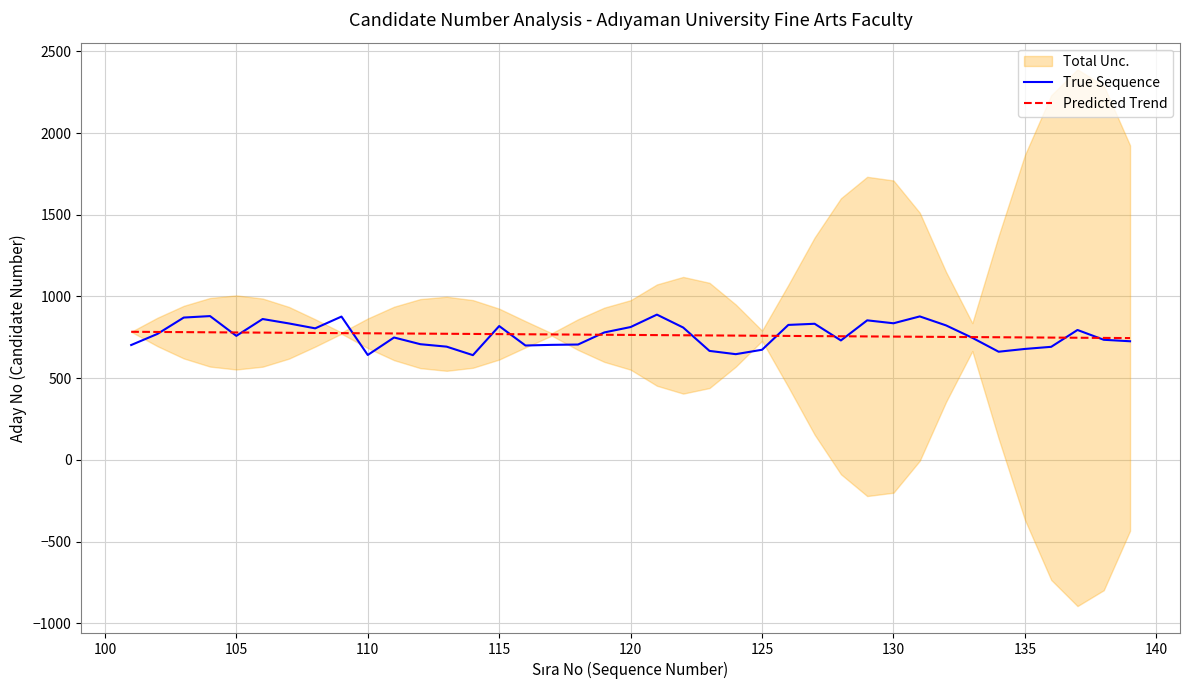

True or false: True Sequence has a value of 642.0 at 110.

True